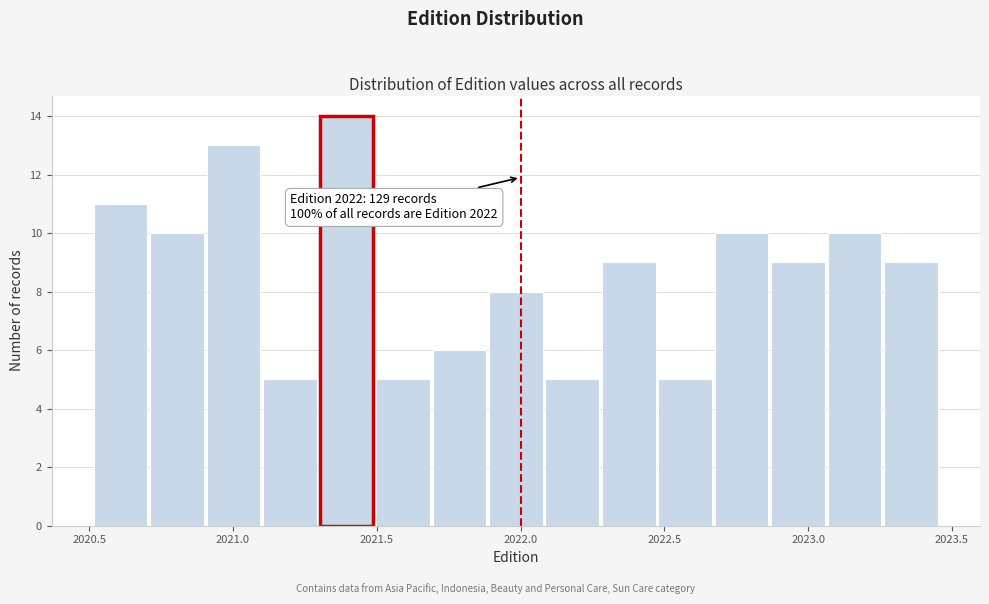

Around what value on the x-axis is the tallest bar? Give the approximate position of its centre, as read against the axis.

2021.40